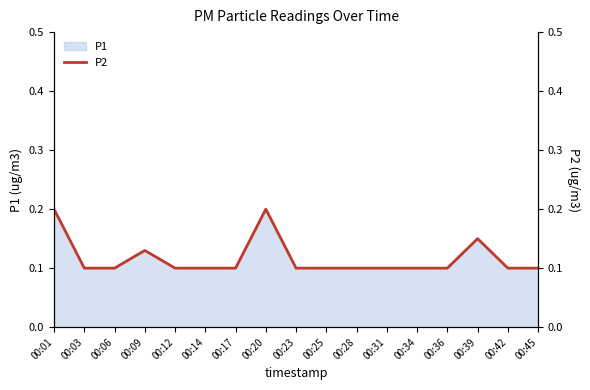

What is the value of the 8th point from the left?

0.2